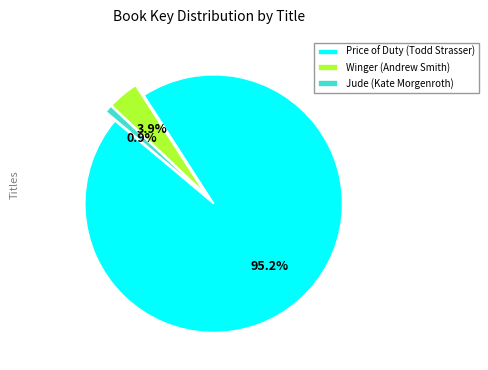

What portion of the pie excludes Winger (Andrew Smith)?

96.1%